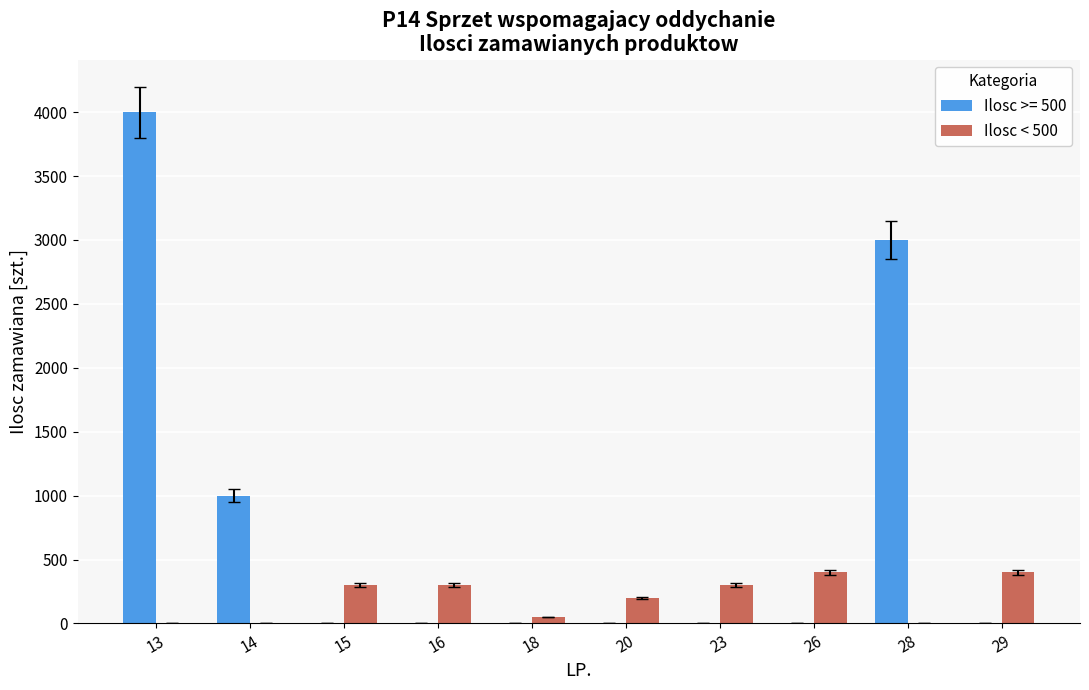

The value of Ilosc >= 500 at 28 is 3000. True or false?

True